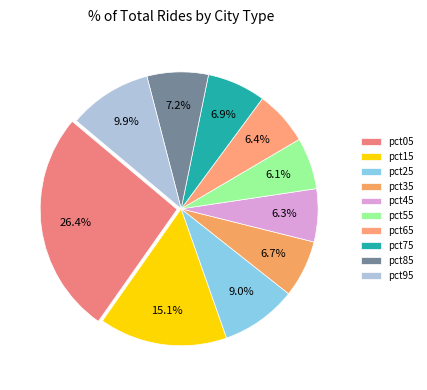

What portion of the pie excludes pct85?

92.8%